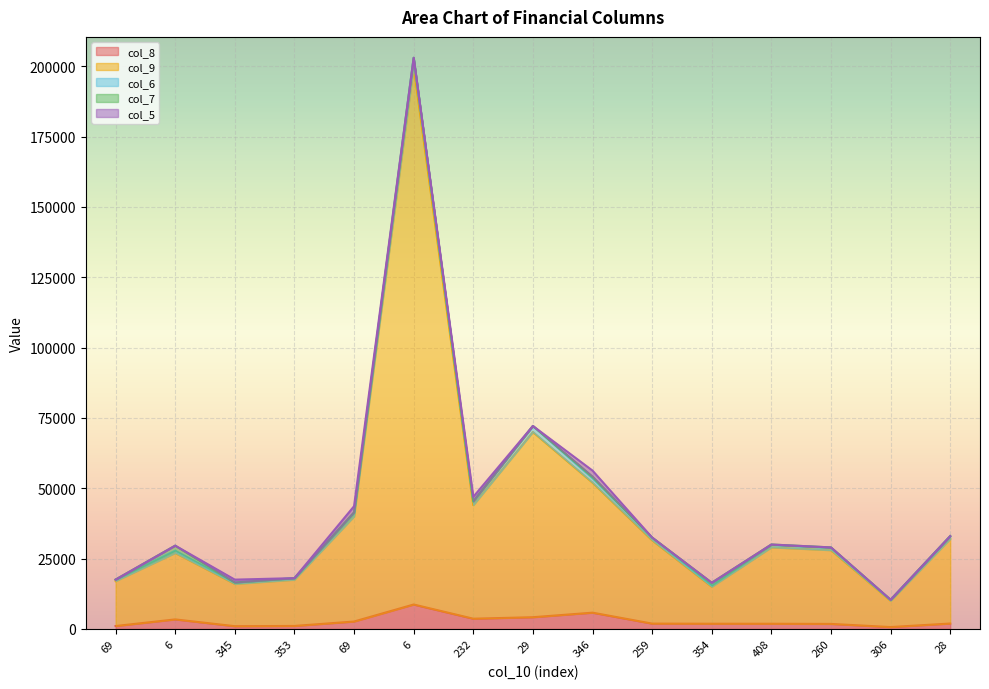

How many data points in col_8 are less than 1886?

7